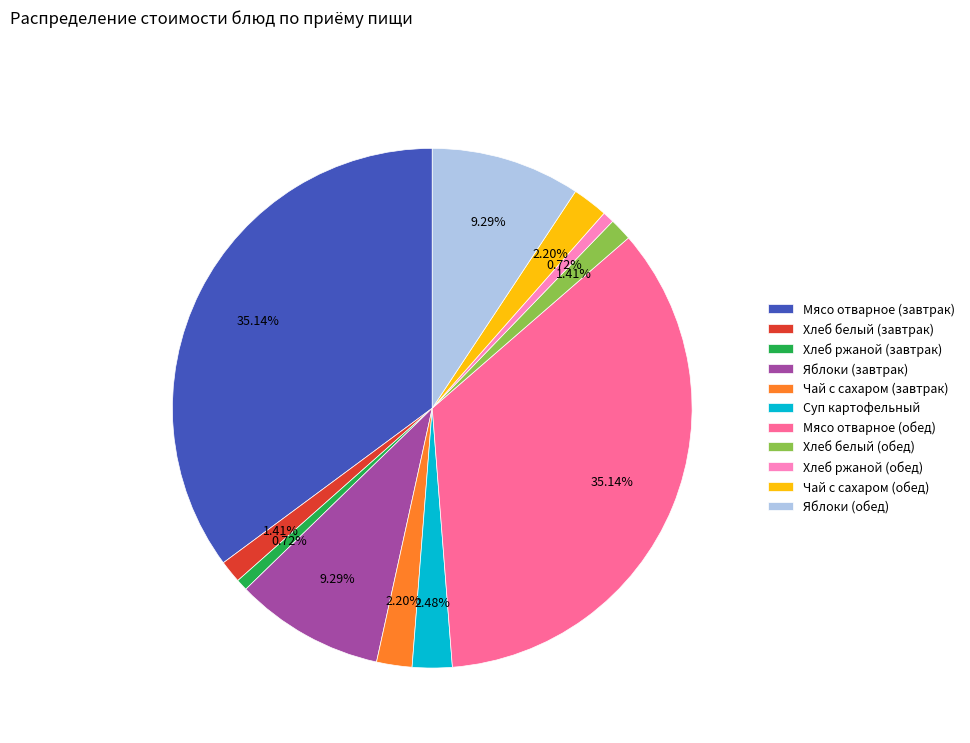

Approximately how many times larger is the value at Суп картофельный compared to Хлеб белый (обед)?

1.8